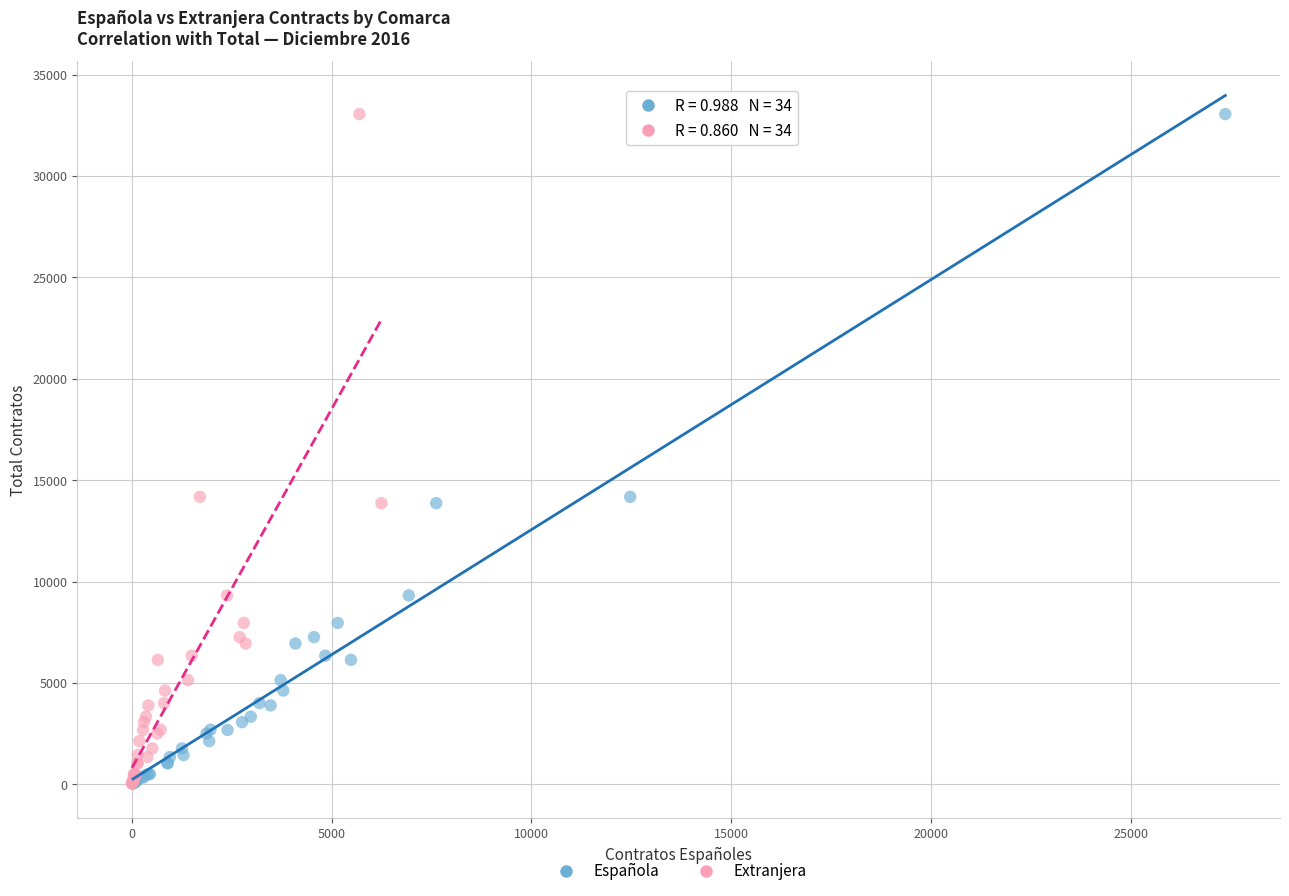

What are all the series names shown in the legend?

Española, Extranjera